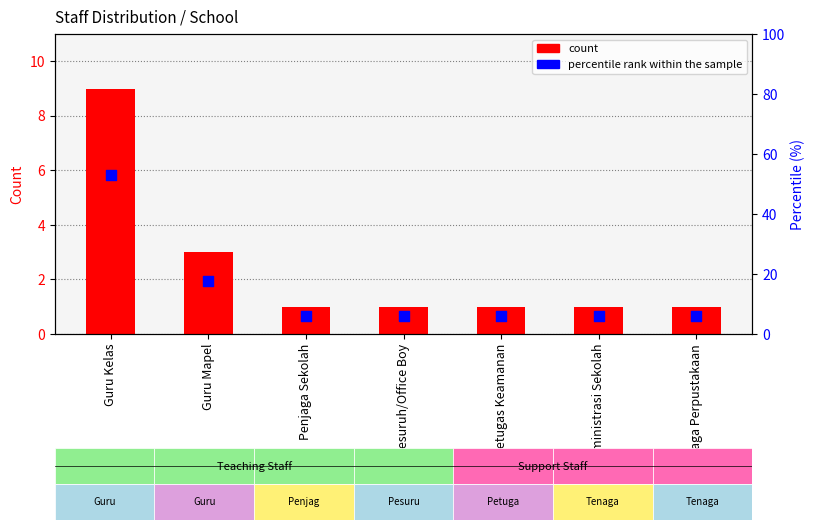

At how many categories does at least one series exceed 8?

2